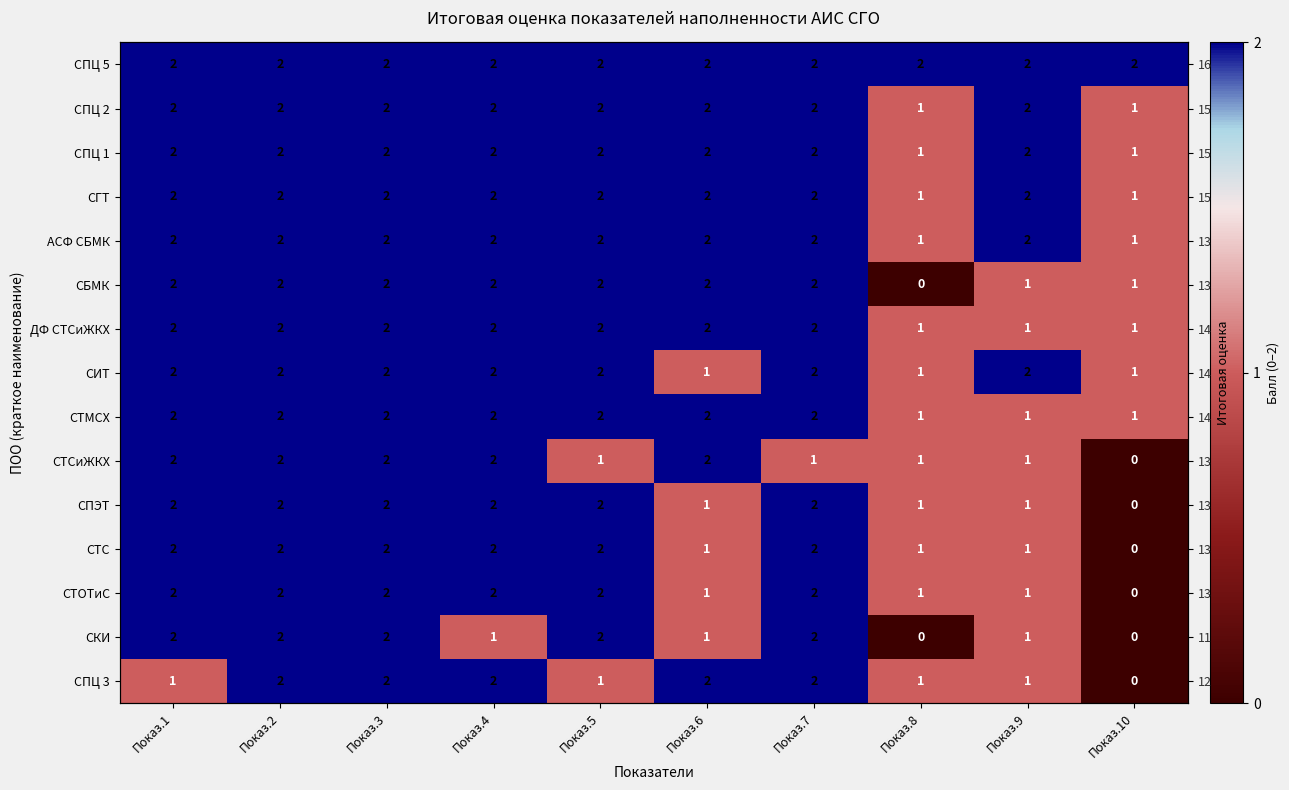

At how many categories does at least one series exceed 1?

10